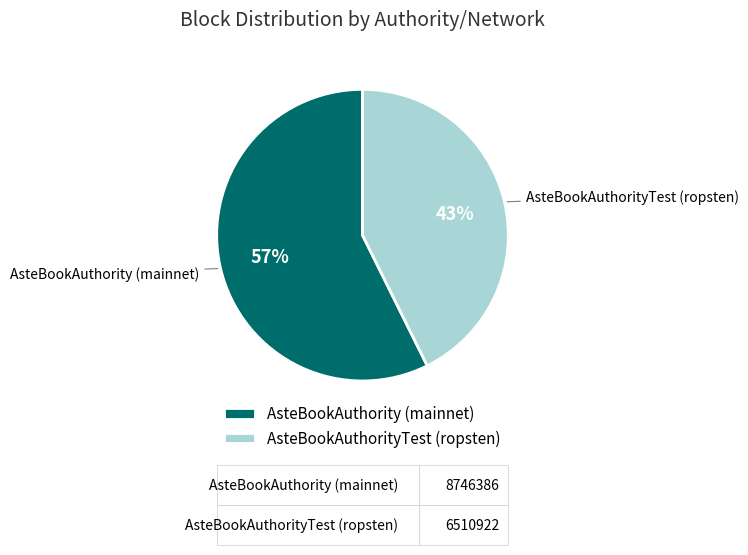

Is it true that AsteBookAuthorityTest (ropsten) is 50% of the pie?

False